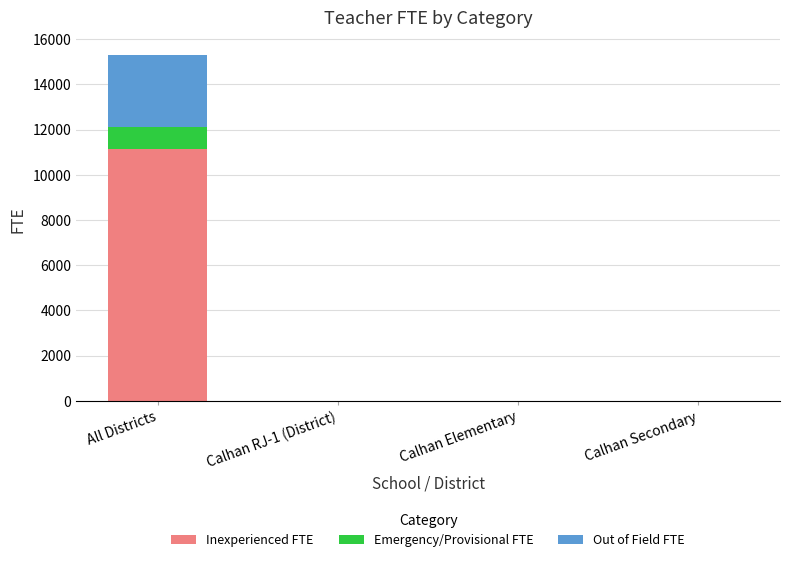

At which category is the sum across all series the highest?

All Districts